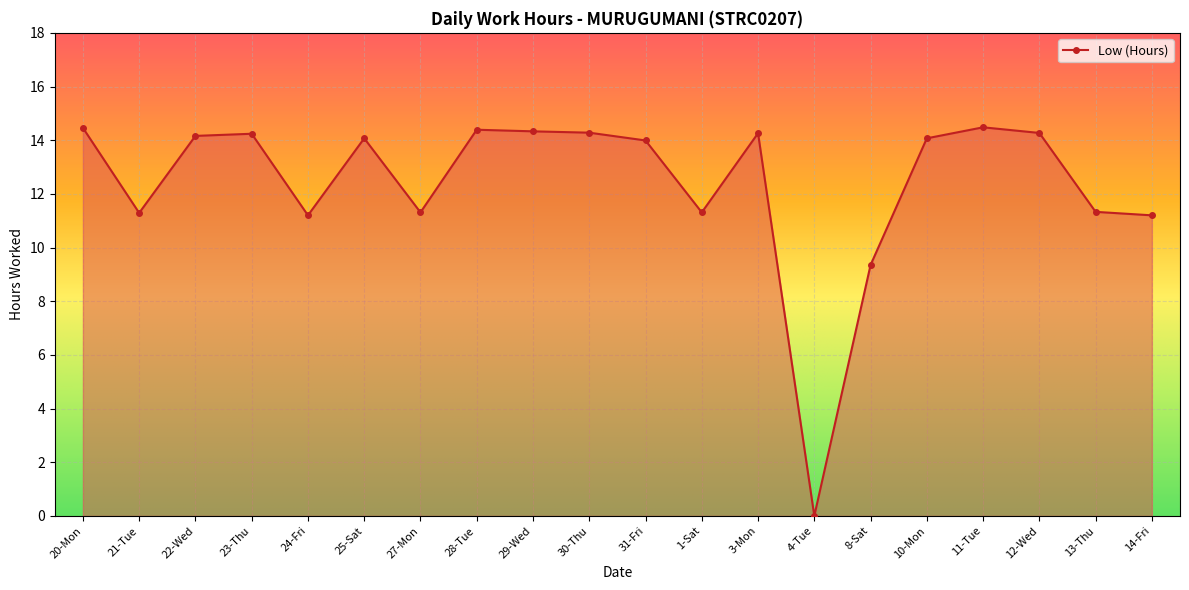

What is the value of the 3rd point from the left?

14.2